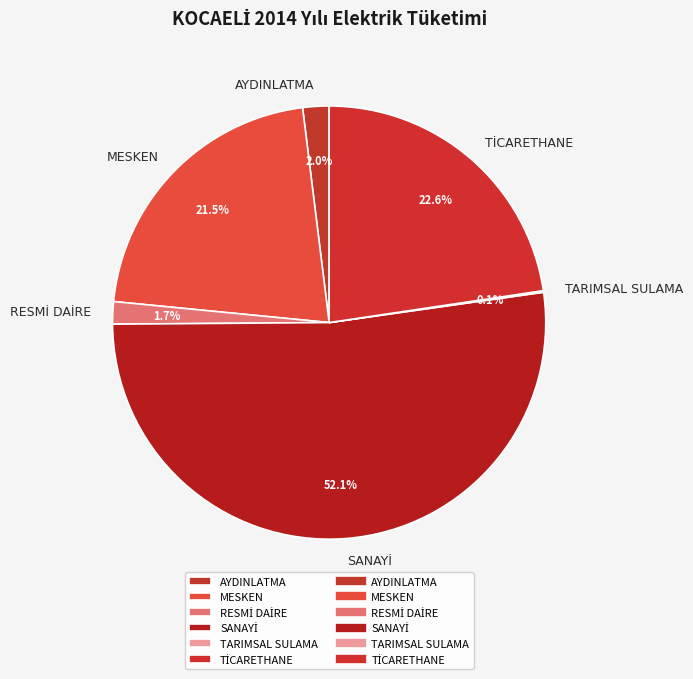

Is there any slice that represents more than half of the pie?

Yes